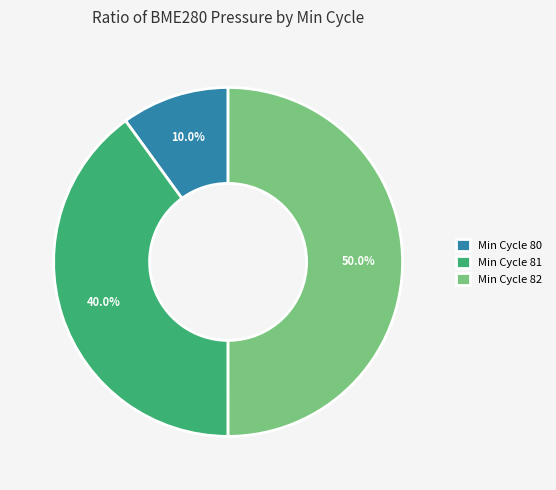

To the nearest percent, what is the average slice percentage?

33%